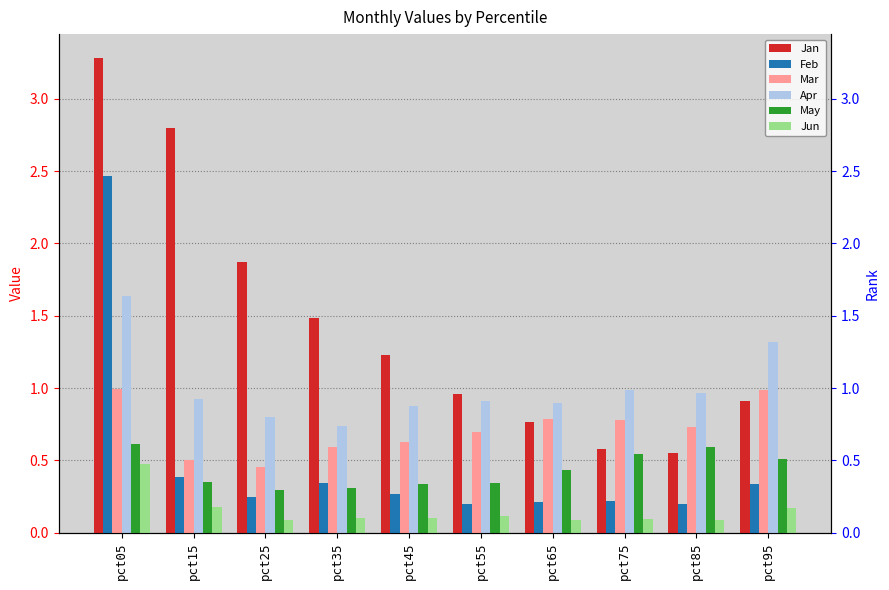

True or false: Feb has a value of 2.5 at pct05.

True